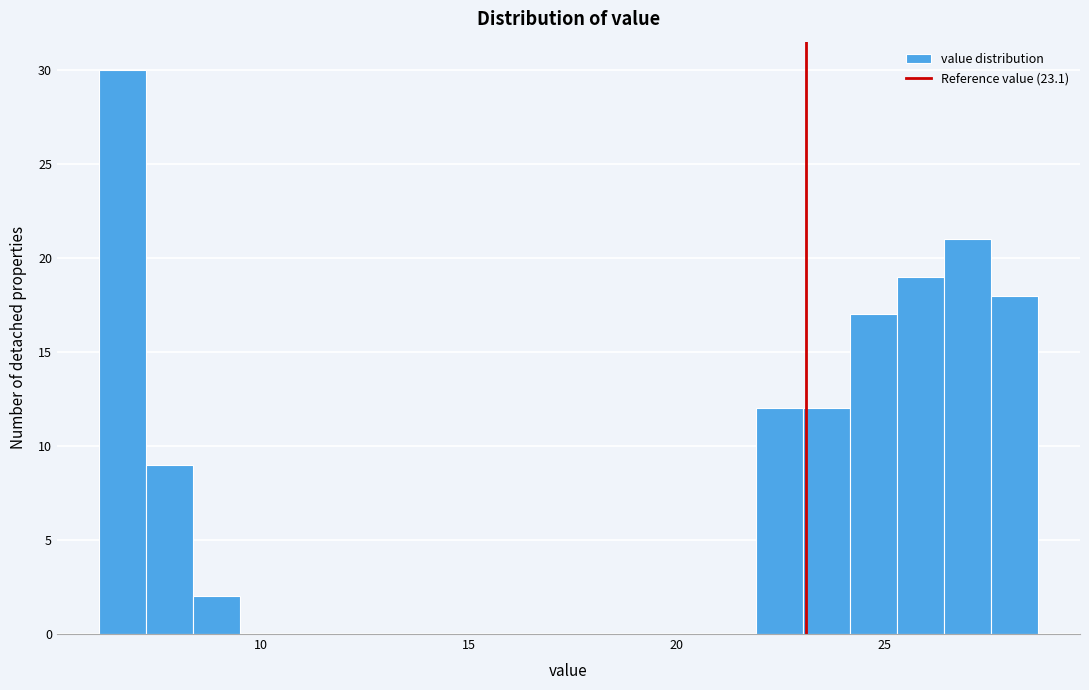

Read against the x-axis, roughly where is the centre of the tallest bar?

6.5